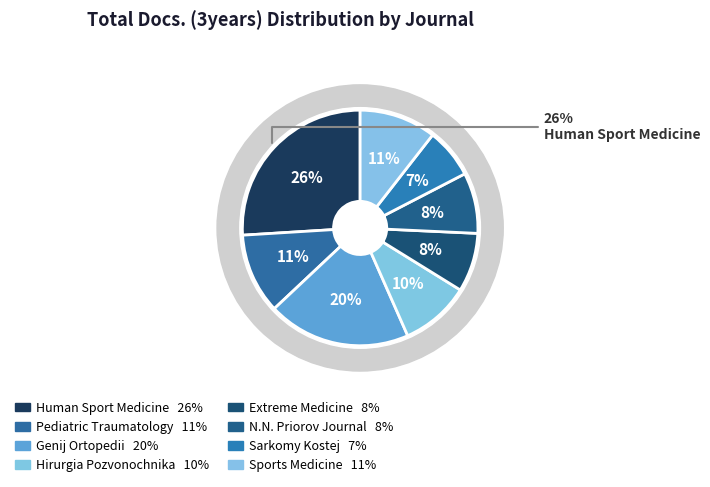

Count the number of slices in the pie.

8